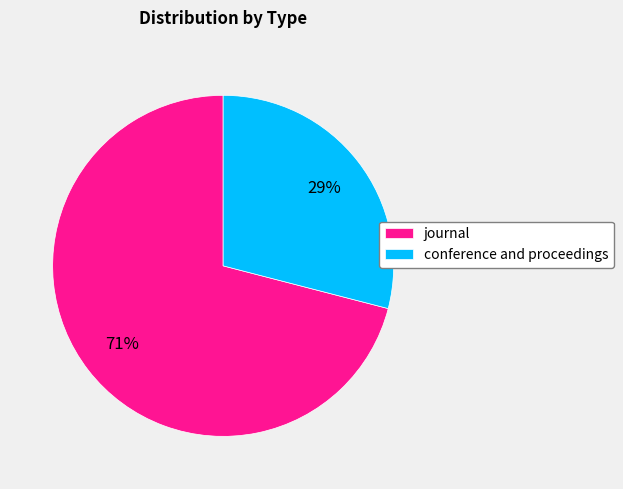

Which category has the biggest portion of the pie?

journal